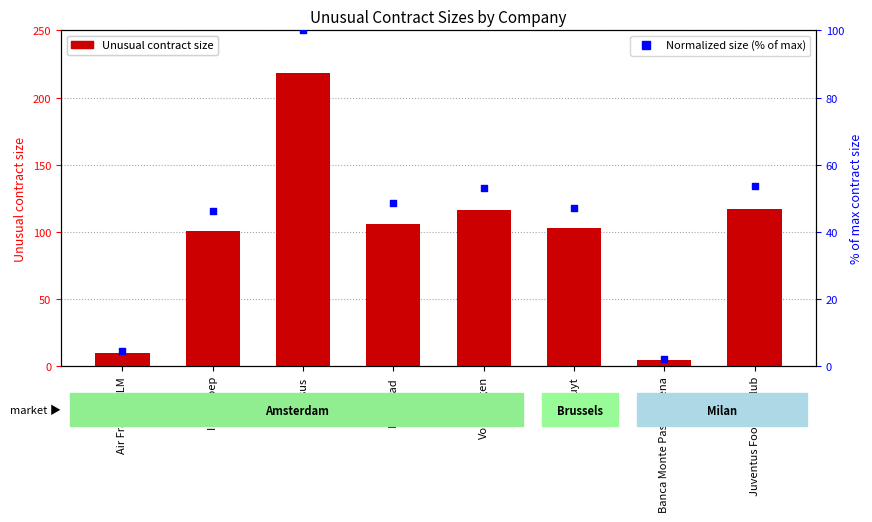

Which series contains the highest Y value?

Unusual contract size